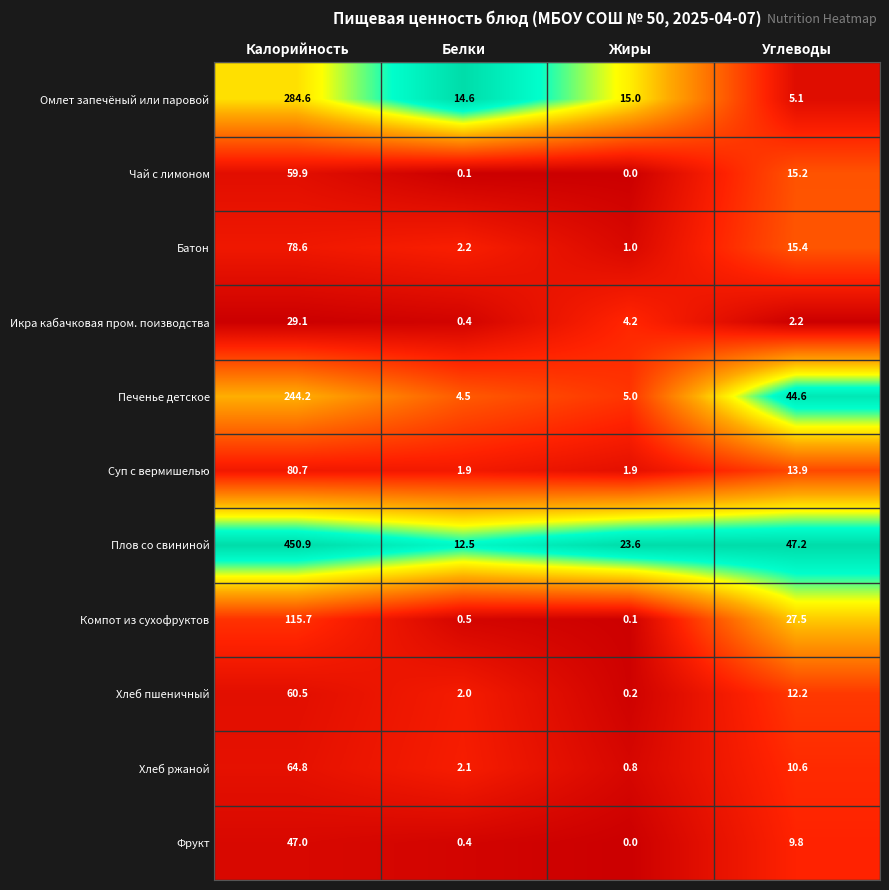

What is the difference between the Икра кабачковая пром. поизводства values at Углеводы and Калорийность?

26.9